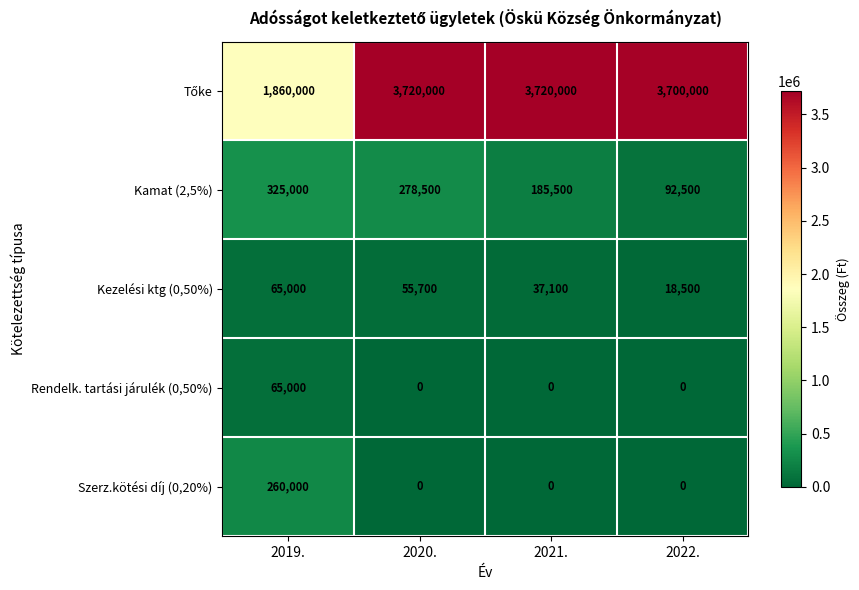

At how many categories does at least one series exceed 200847?

4